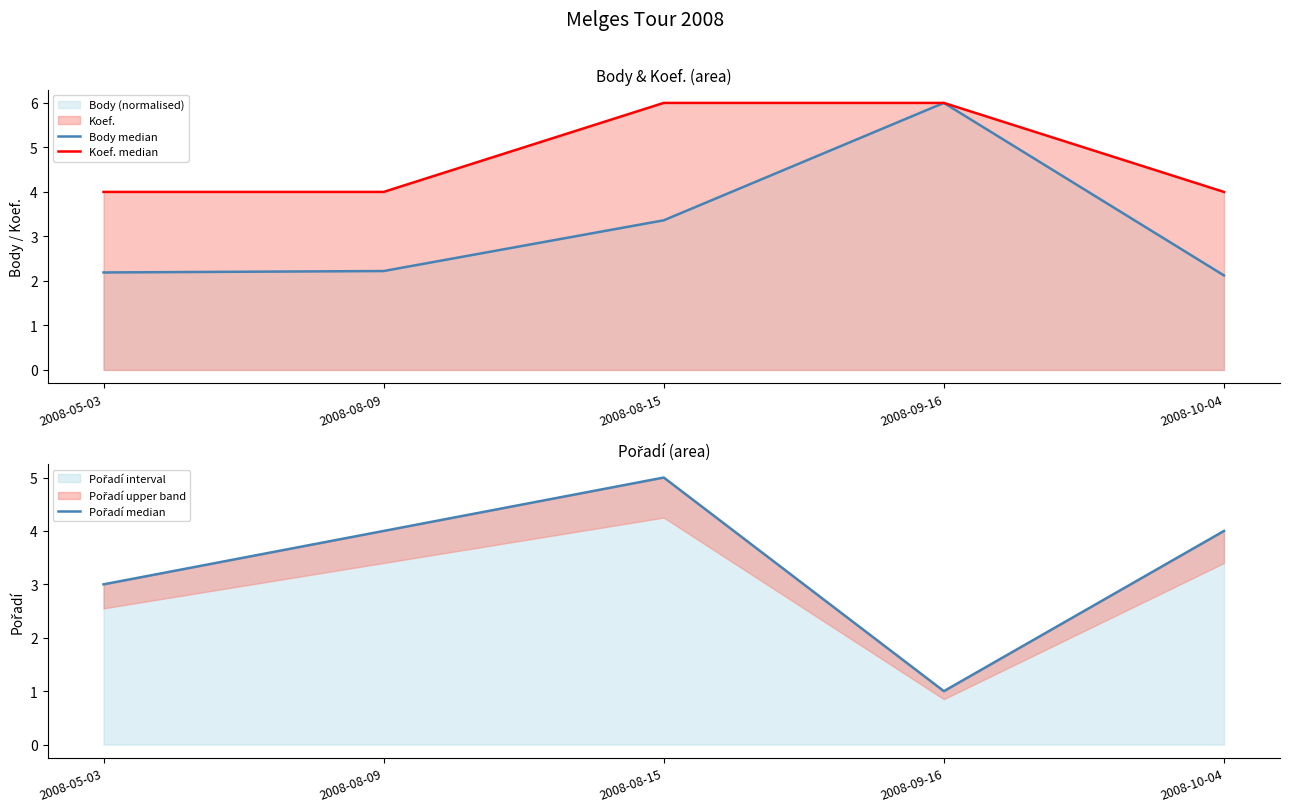

What value does the Body median series have at 2008-05-03?

2.2